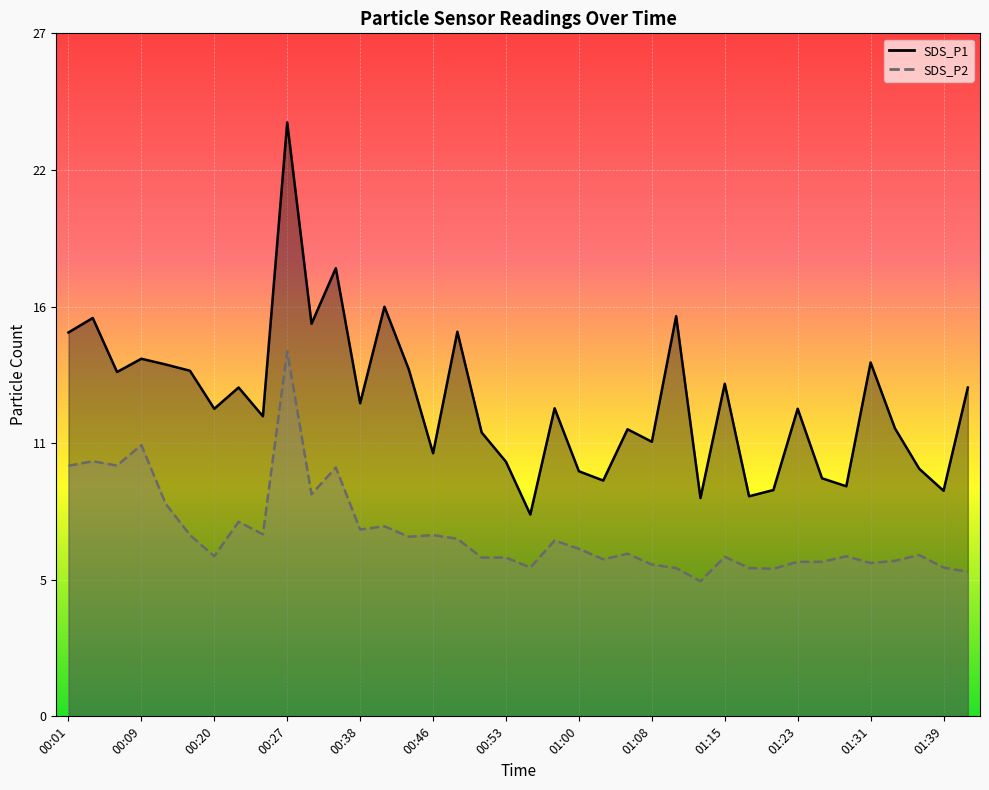

Which series has the widest spread of values?

SDS_P1